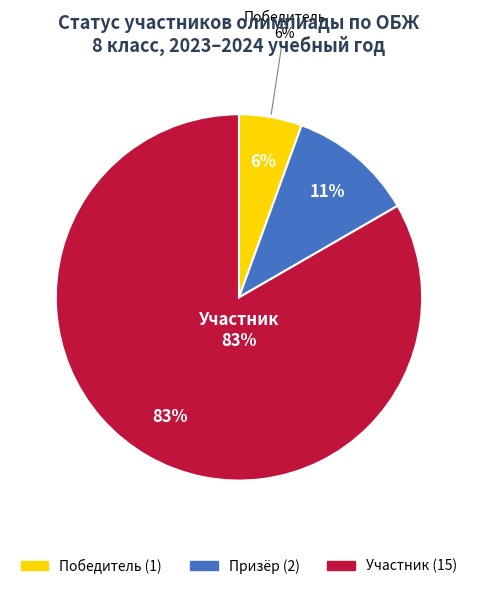

What is the total percentage of Призёр and Участник?

94.4%